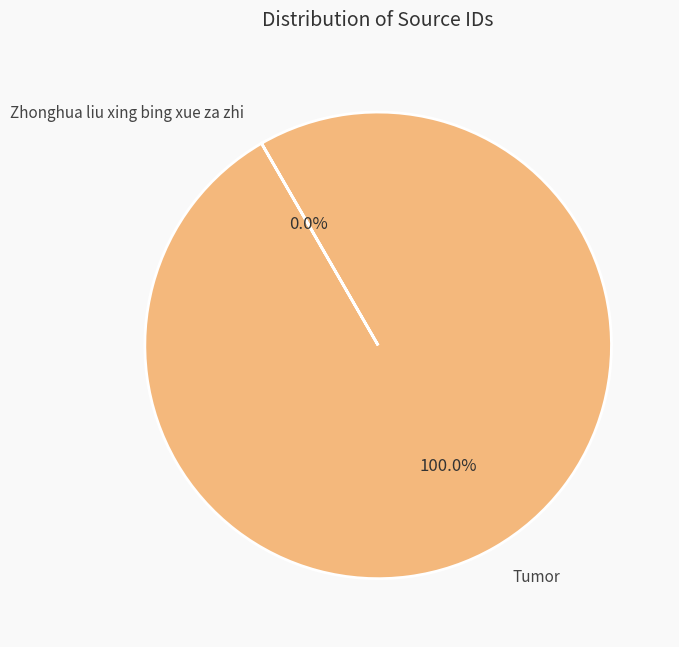

Which slice represents more than half of the pie?

Tumor